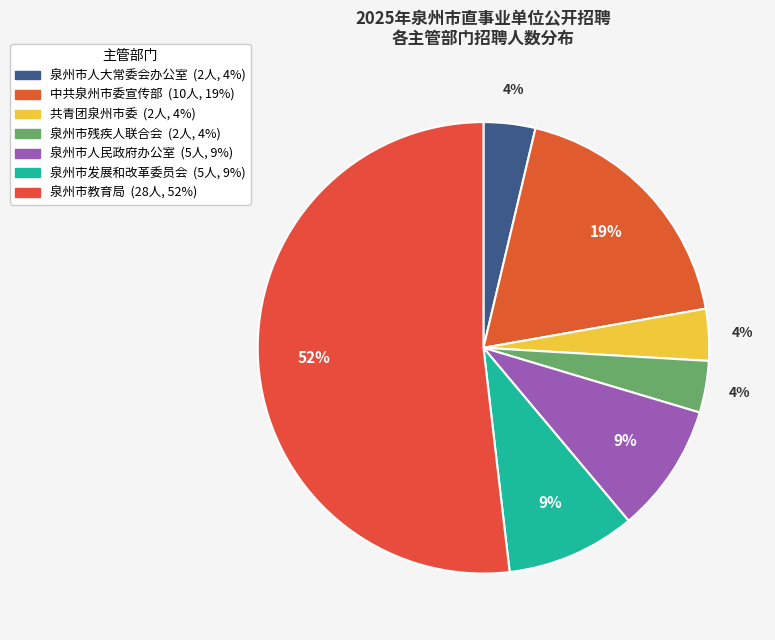

To the nearest percent, what is the average slice percentage?

14%